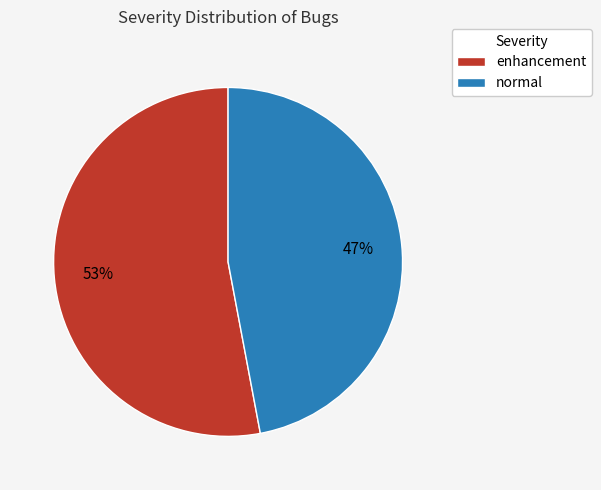

Does any single category account for the majority?

Yes